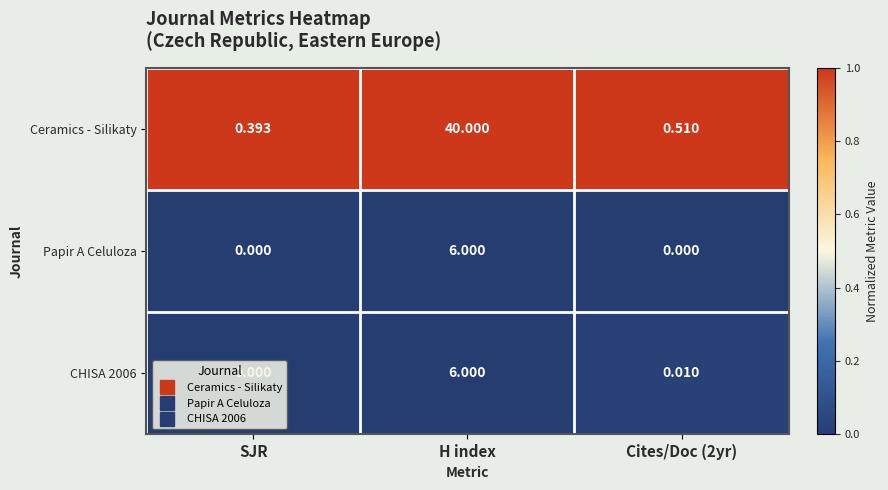

Is the value of Ceramics - Silikaty at H index greater than the value of CHISA 2006 at SJR?

Yes